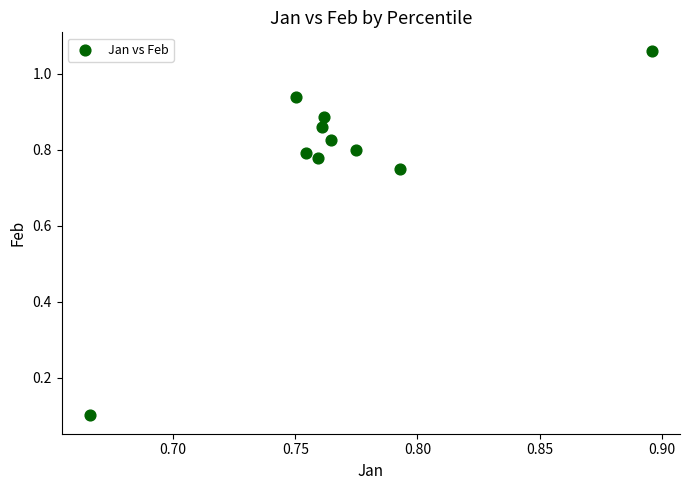

What is the range of Y values (max minus min)?

1.0